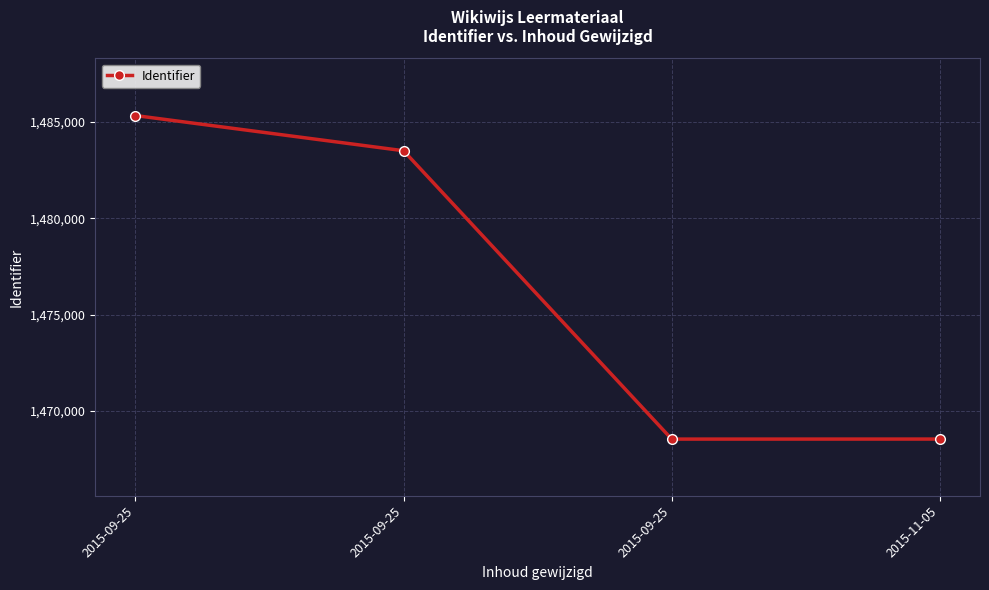

What is the label of the 4th point from the left?

2015-11-05